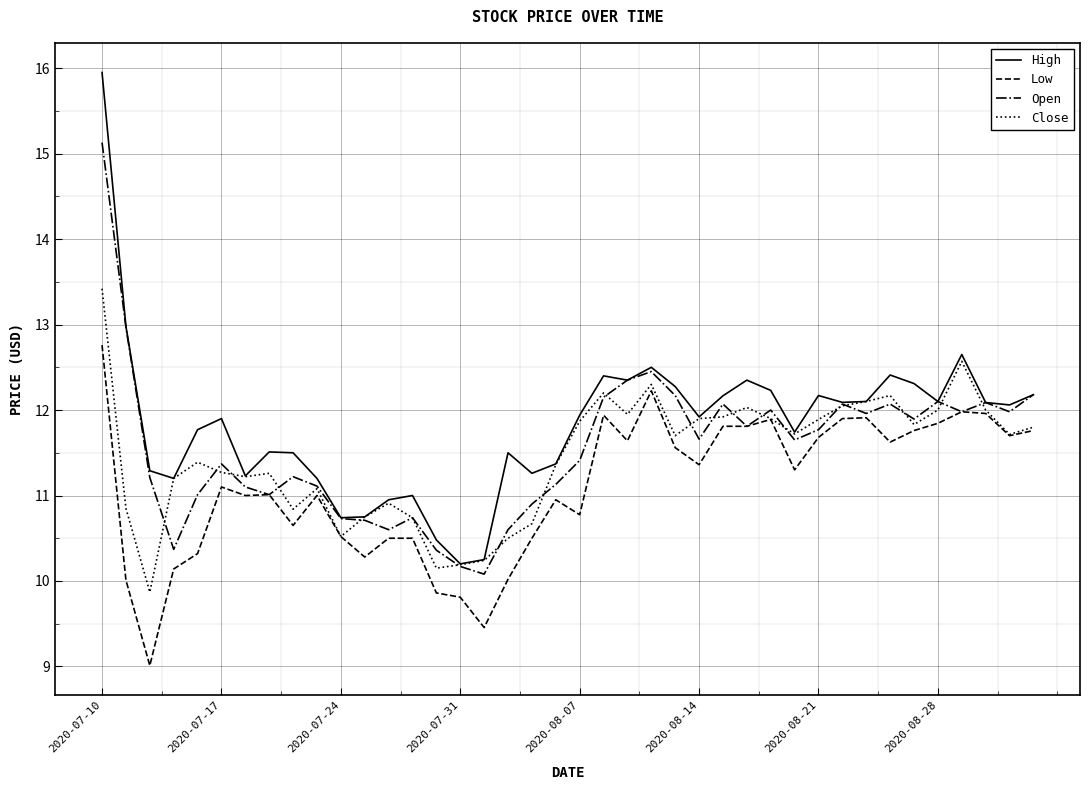

How many categories are shown in the chart?

40